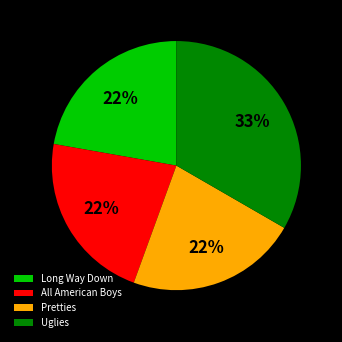

What is the largest slice in the pie chart?

Uglies